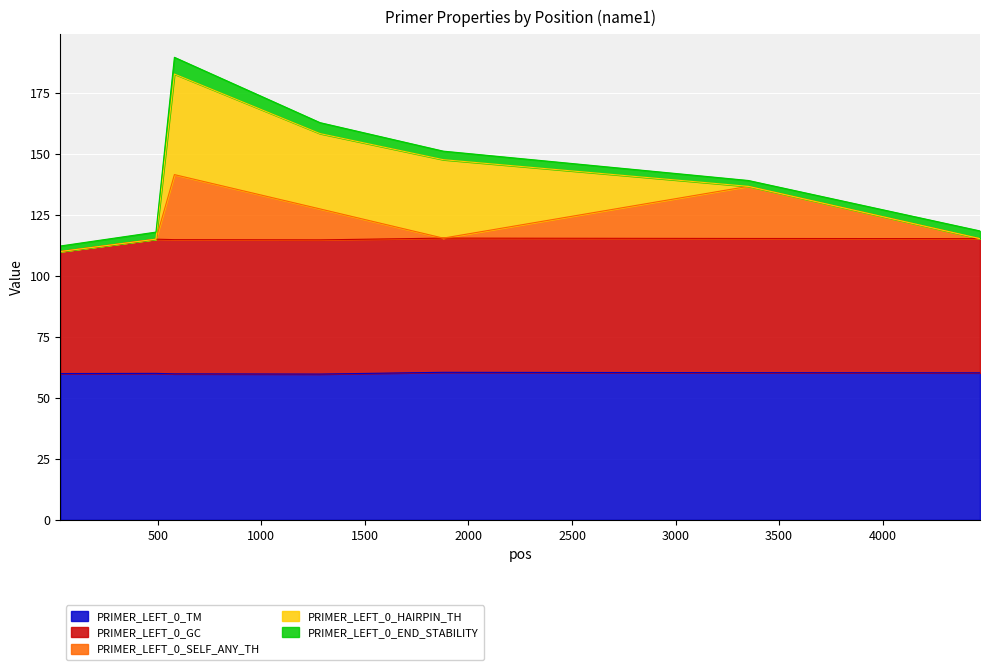

List the labels in order of PRIMER_LEFT_0_SELF_ANY_TH value, largest first.

580, 3351, 1283, 1878, 4470, 491, 29